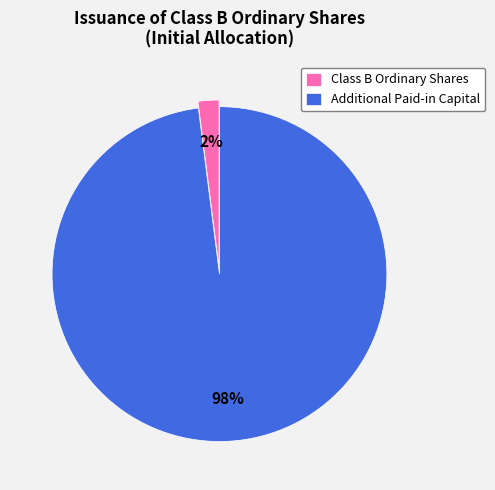

True or false: Additional Paid-in Capital accounts for 84% of the total.

False